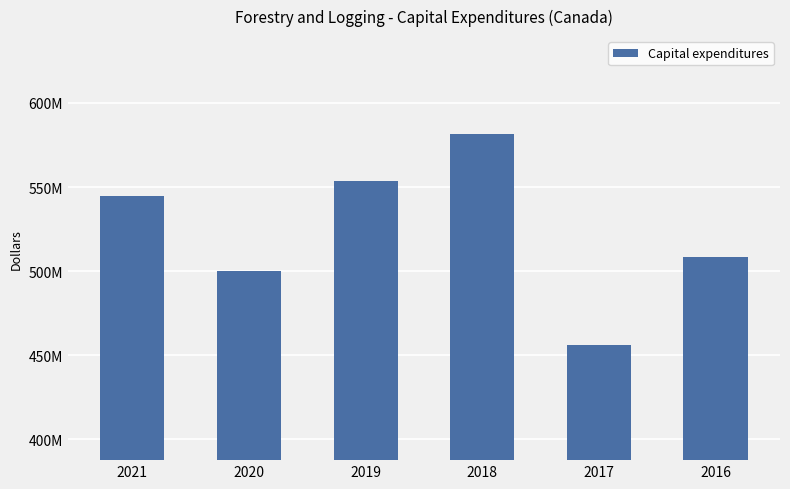

What is the ratio of the value at 2021 to the value at 2018?

0.9